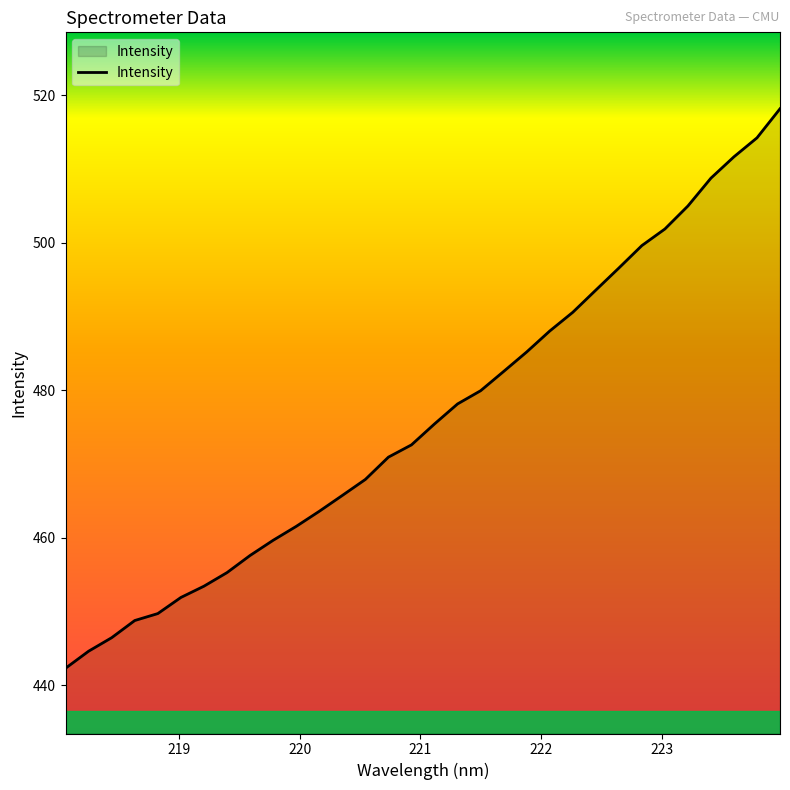

What is the difference between the maximum and minimum values?

75.9